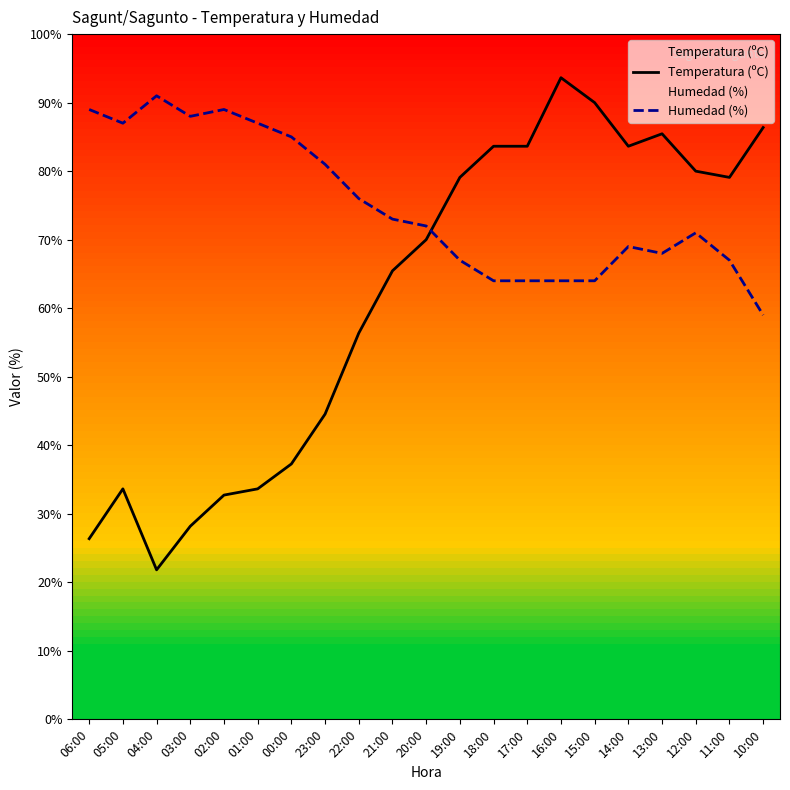

Where is the first local maximum for Humedad (%)?

04:00